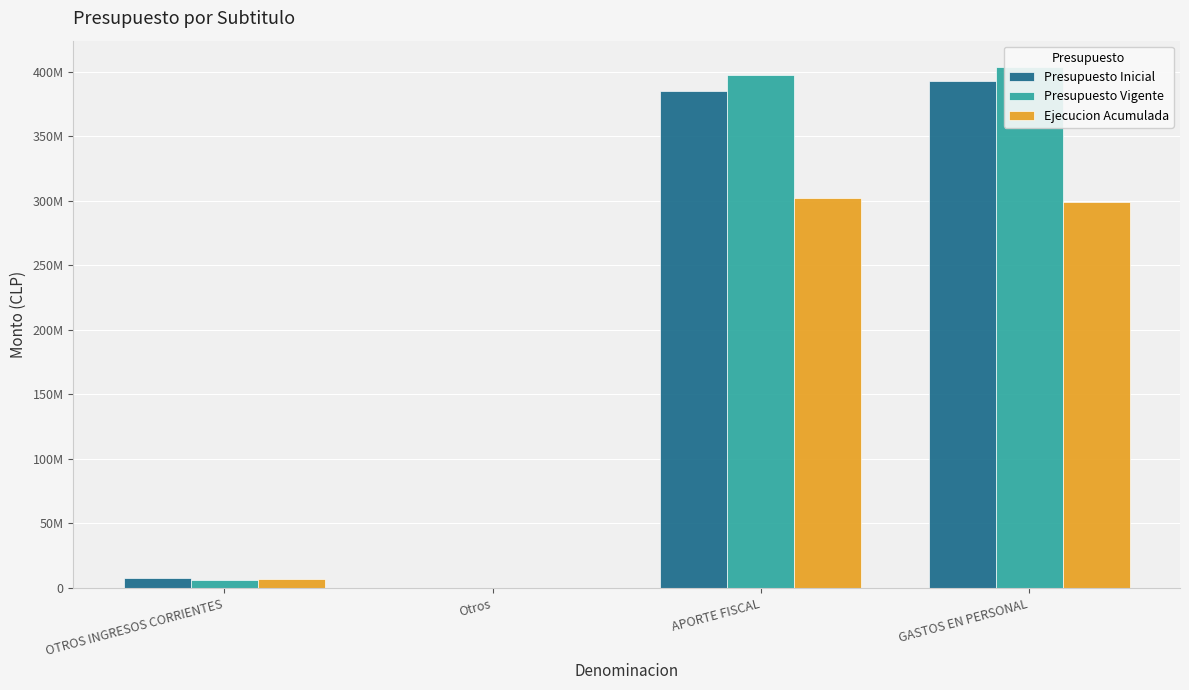

How many data points in Presupuesto Inicial are less than 385390957?

2